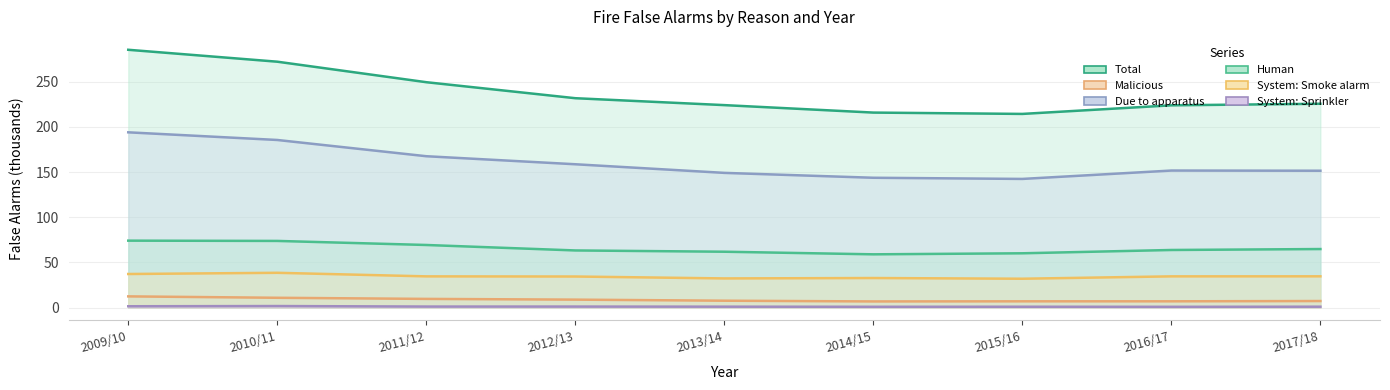

How many values in the Total series exceed 225?

5